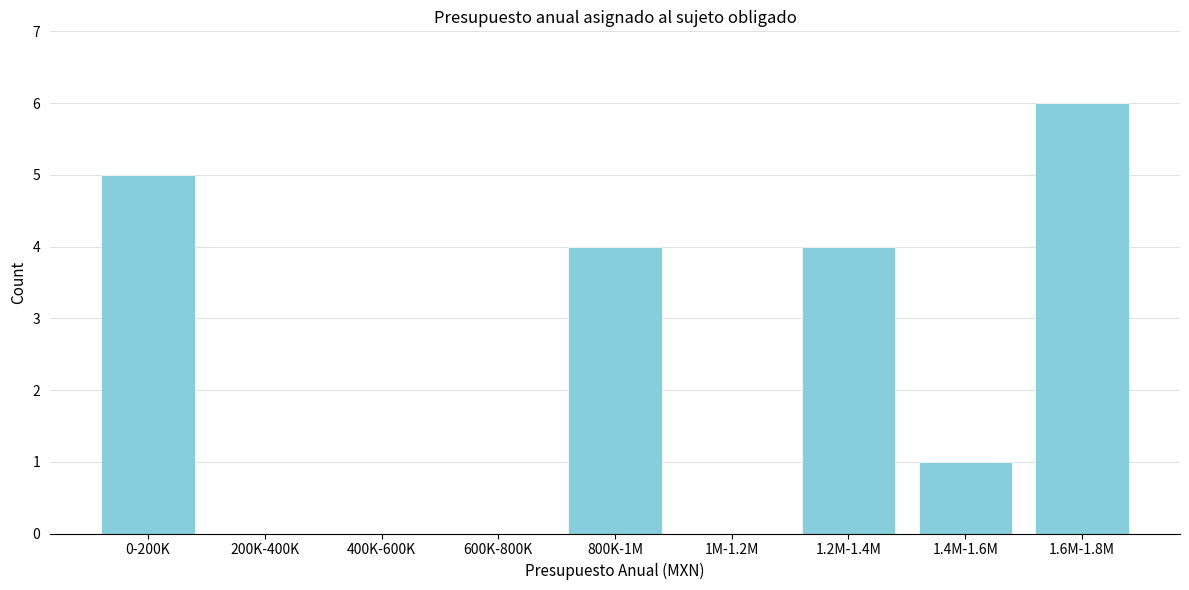

Reading right to left, extract all data points from this chart.

1.6M-1.8M=6	1.4M-1.6M=1	1.2M-1.4M=4	1M-1.2M=0	800K-1M=4	600K-800K=0	400K-600K=0	200K-400K=0	0-200K=5